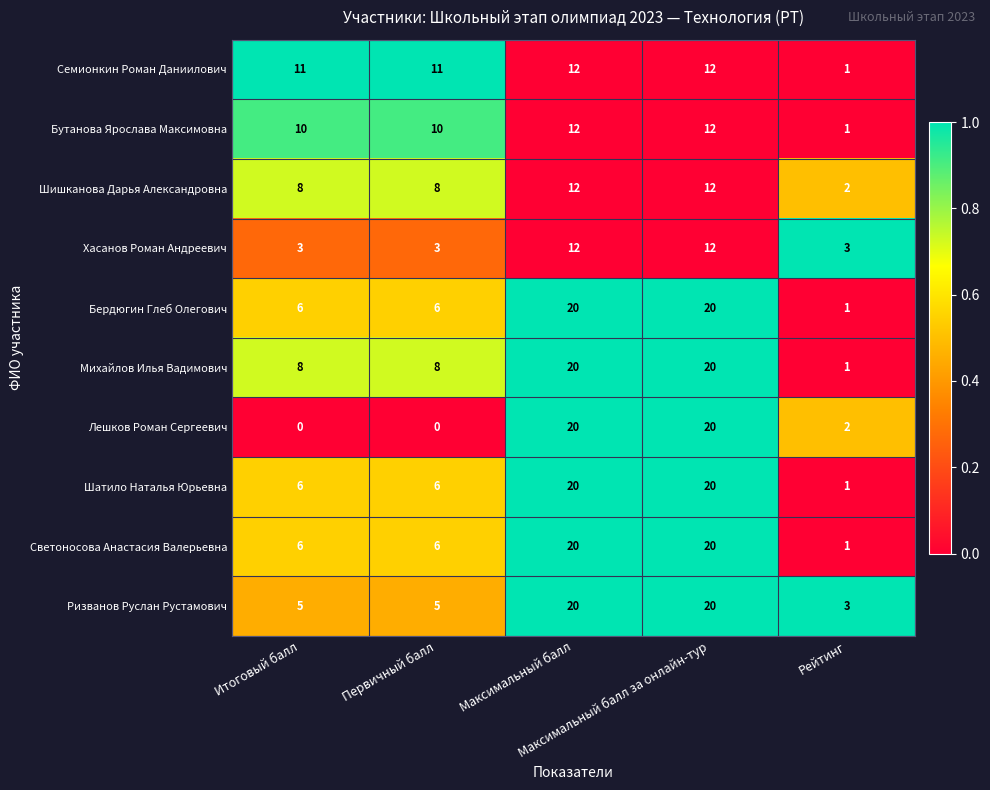

Count the Хасанов Роман Андреевич values in the range 3 to 12.

5